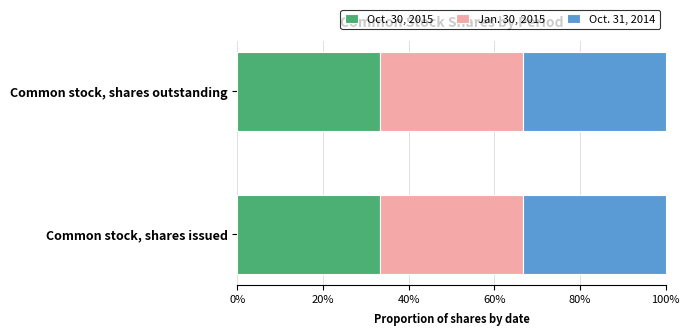

What is the total value across all series at Common stock, shares outstanding?

100.0